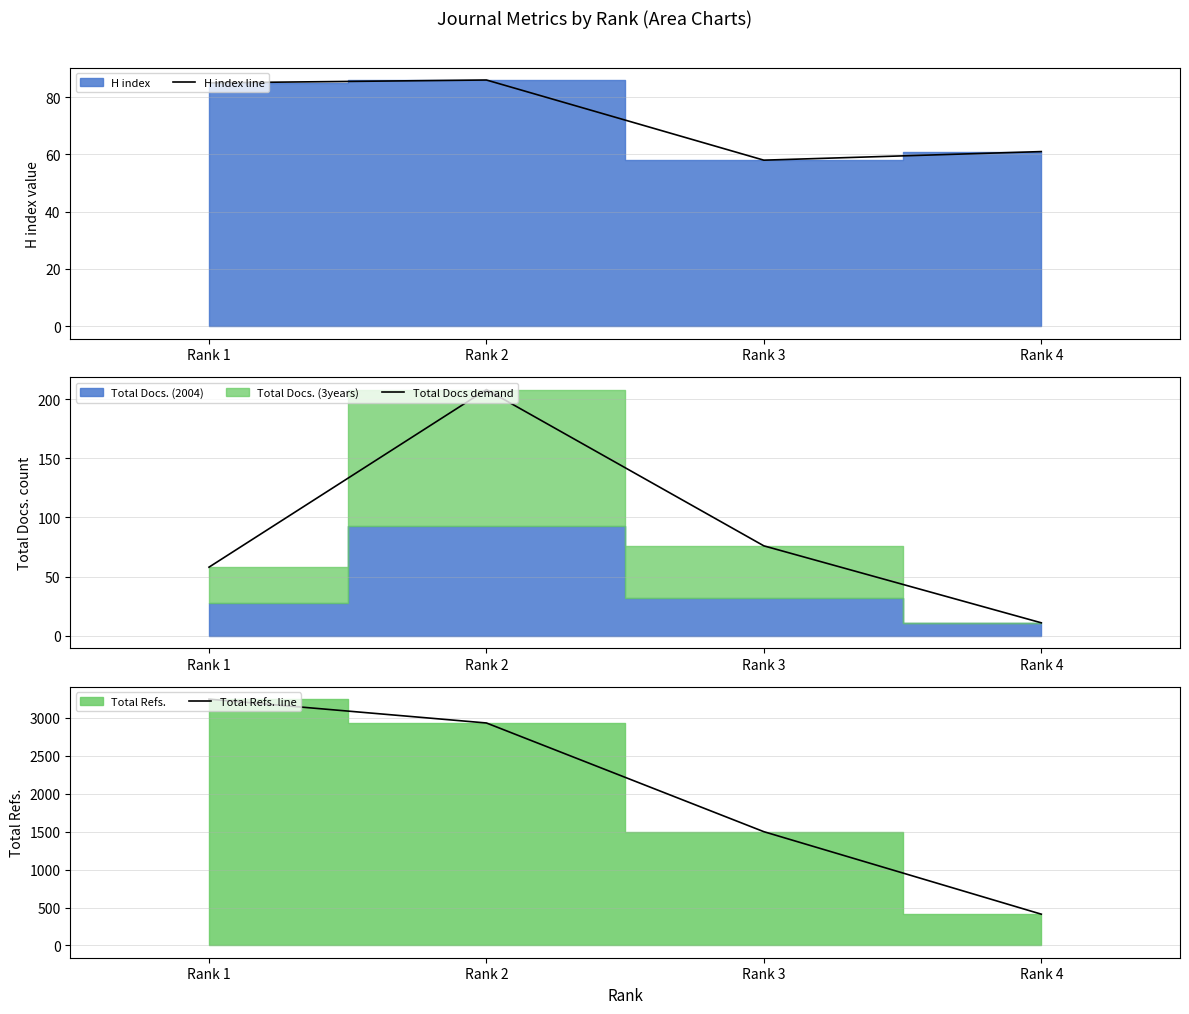

Reading left to right, what are all the values shown in this chart?

H index line: 85	86	58	61
Total Docs demand: 58	208	76	11
Total Refs. line: 3248	2934	1500	412